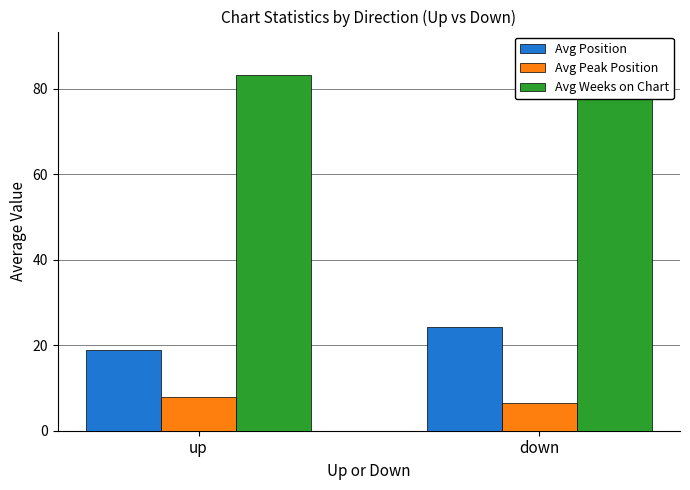

Which series has the largest total across all categories?

Avg Weeks on Chart